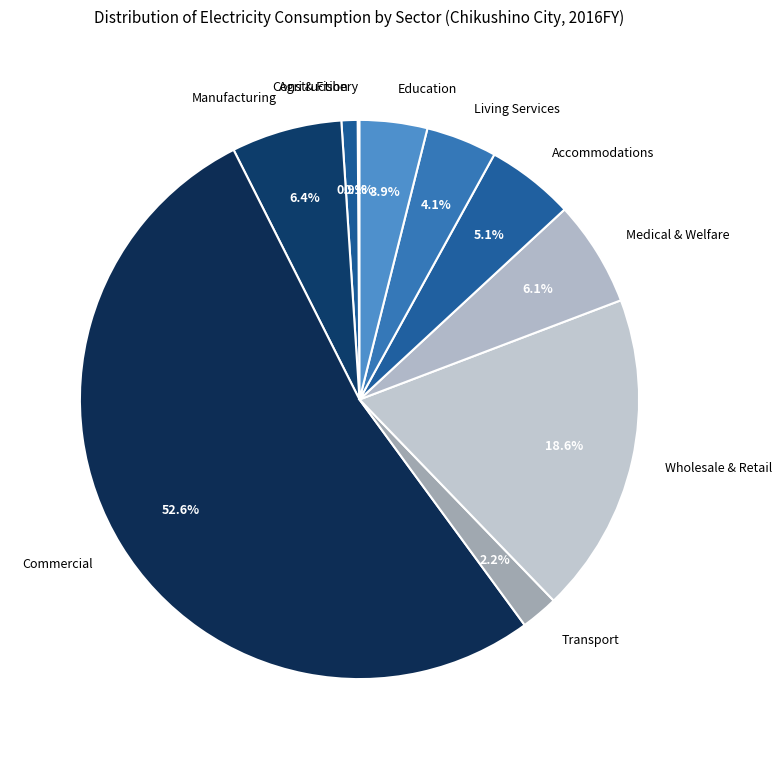

Is there any slice that represents more than half of the pie?

Yes